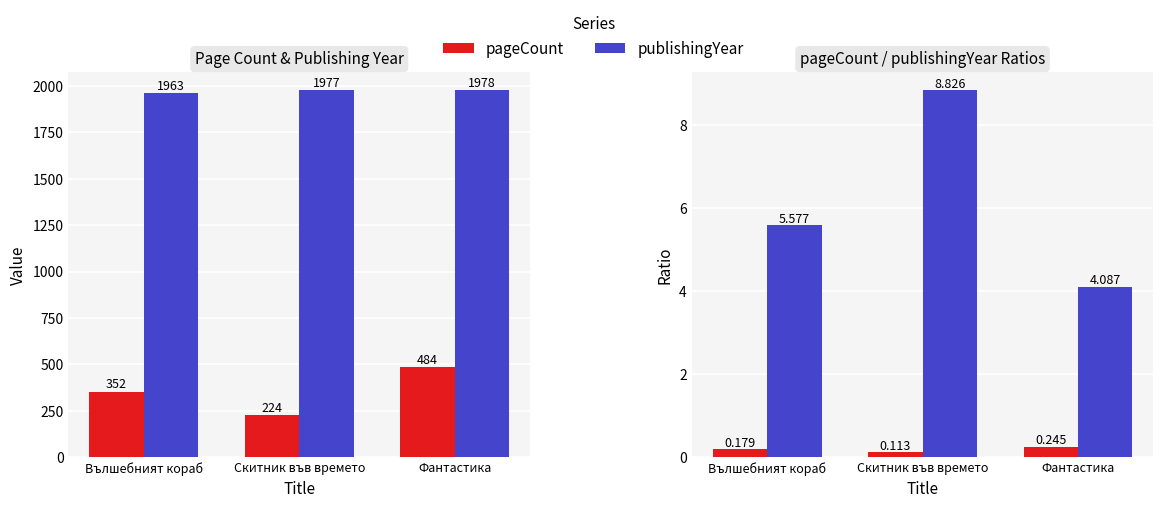

List the series in order of their peak value, lowest first.

pageCount/publishingYear, publishingYear/pageCount, pageCount, publishingYear